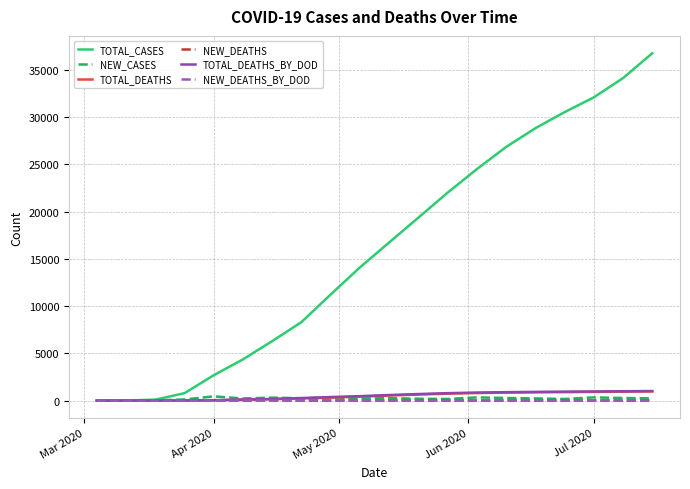

Does the chart display data point markers on the line(s)?

No